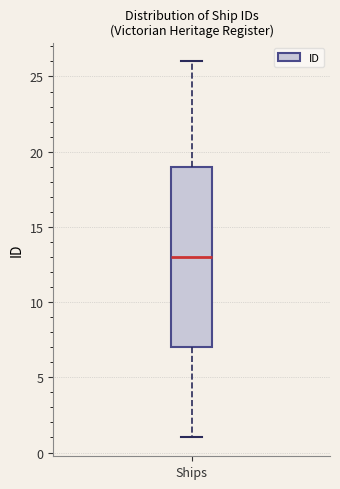

Transcribe this box plot: give where the median line is, the range the box spans, and where the two whiskers end, as read against the y-axis. The values are not printed on the chart, so give them approximately, as read against the axis.

median 13, box 7 to 19, whiskers 1 to 26